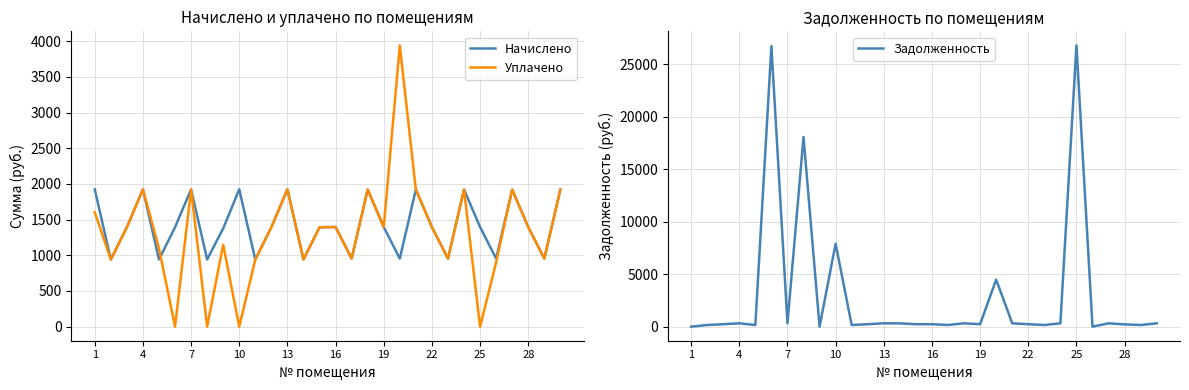

True or false: Начислено has more than 0 points higher than both neighbors.

True